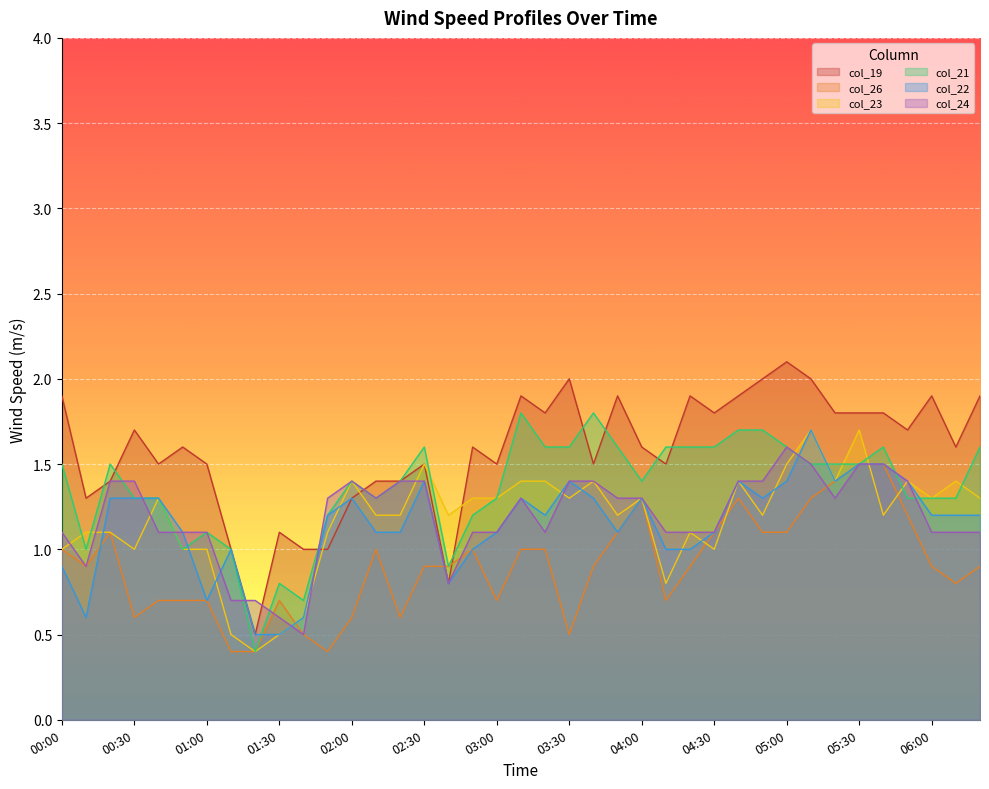

The col_22 series shows 2.0 at 00:20. True or false?

False